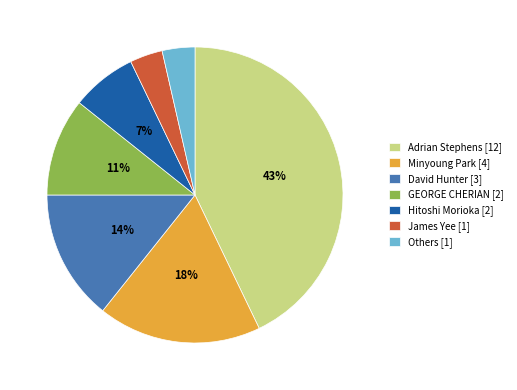

Does any single category account for the majority?

No